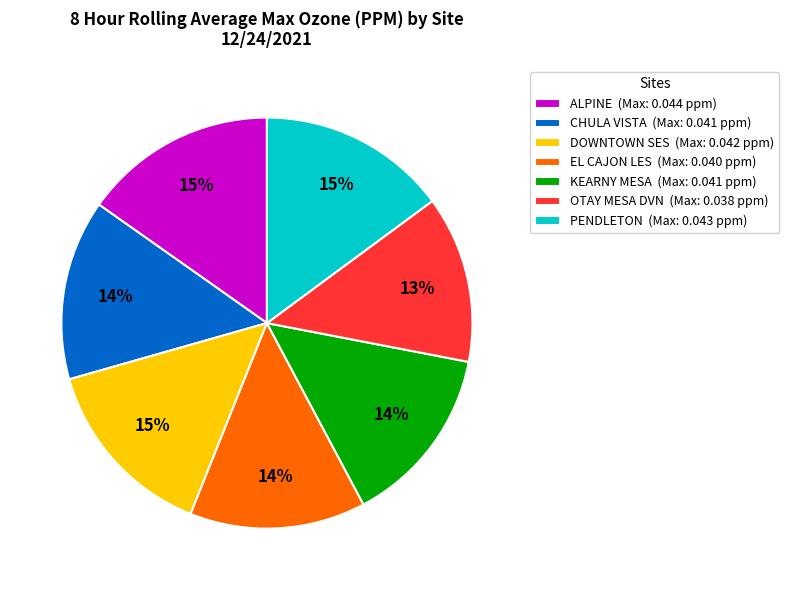

How many segments does this pie chart have?

7